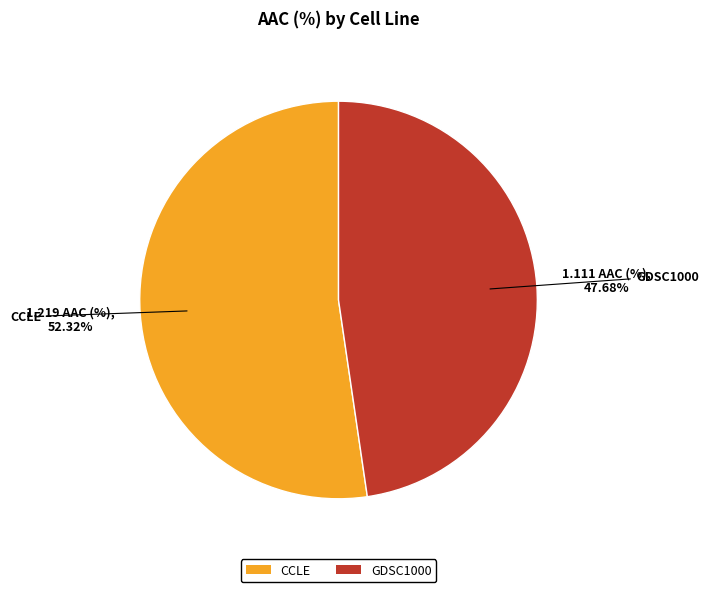

To the nearest percent, what percentage of the pie is GDSC1000?

48%